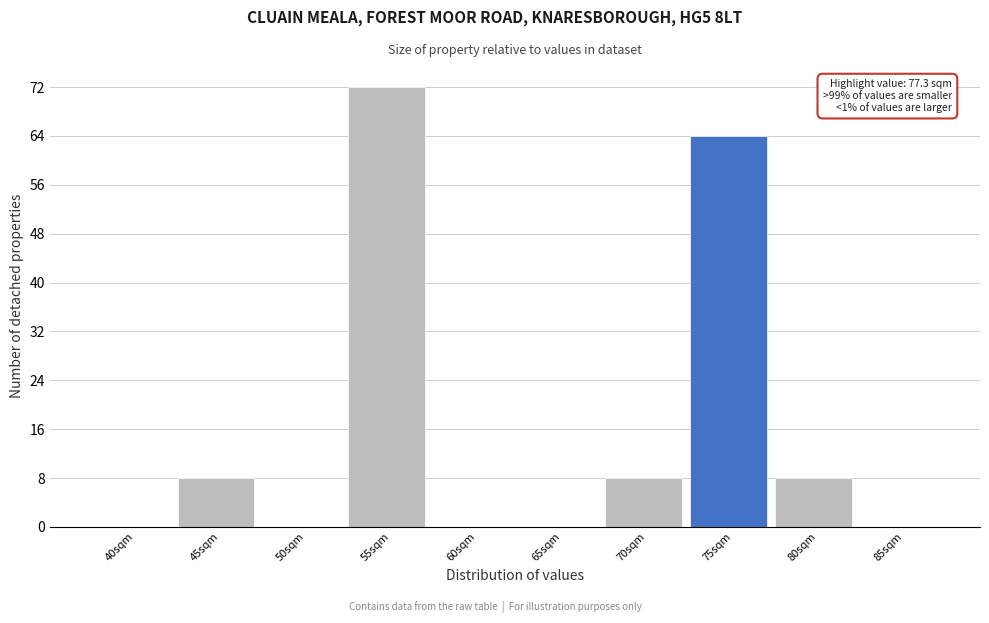

Reading right to left, what are all the values shown in this chart?

85sqm=0	80sqm=8	75sqm=64	70sqm=8	65sqm=0	60sqm=0	55sqm=72	50sqm=0	45sqm=8	40sqm=0